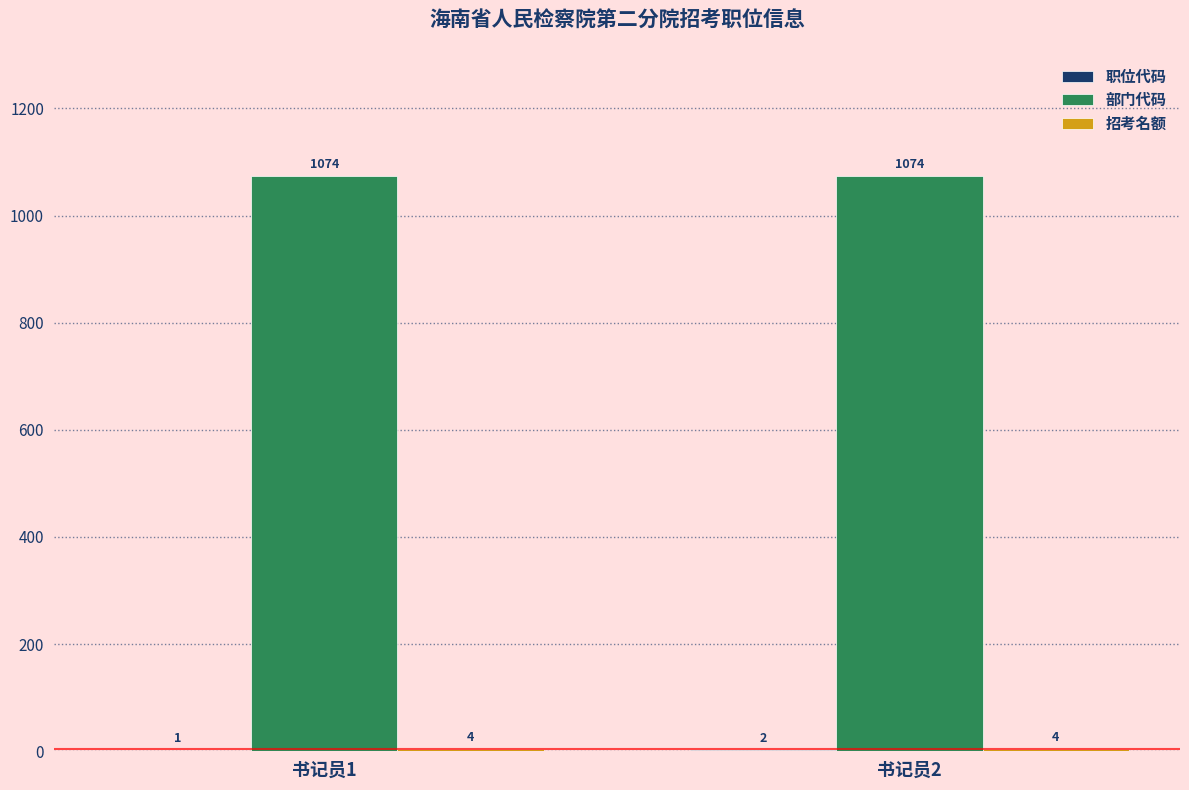

Does the chart contain stacked bars?

No